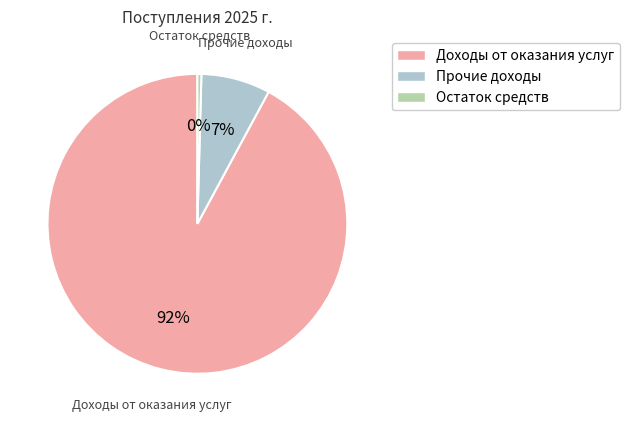

Do Прочие доходы and Остаток средств together represent more than half of the pie?

No